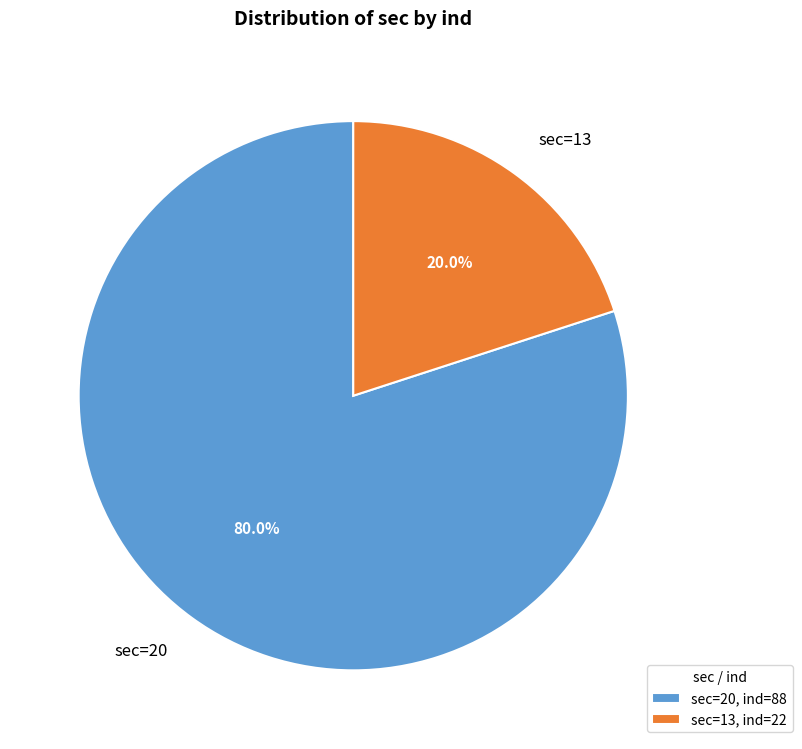

Approximately how many times larger is the value at sec=20 compared to sec=13?

4.0